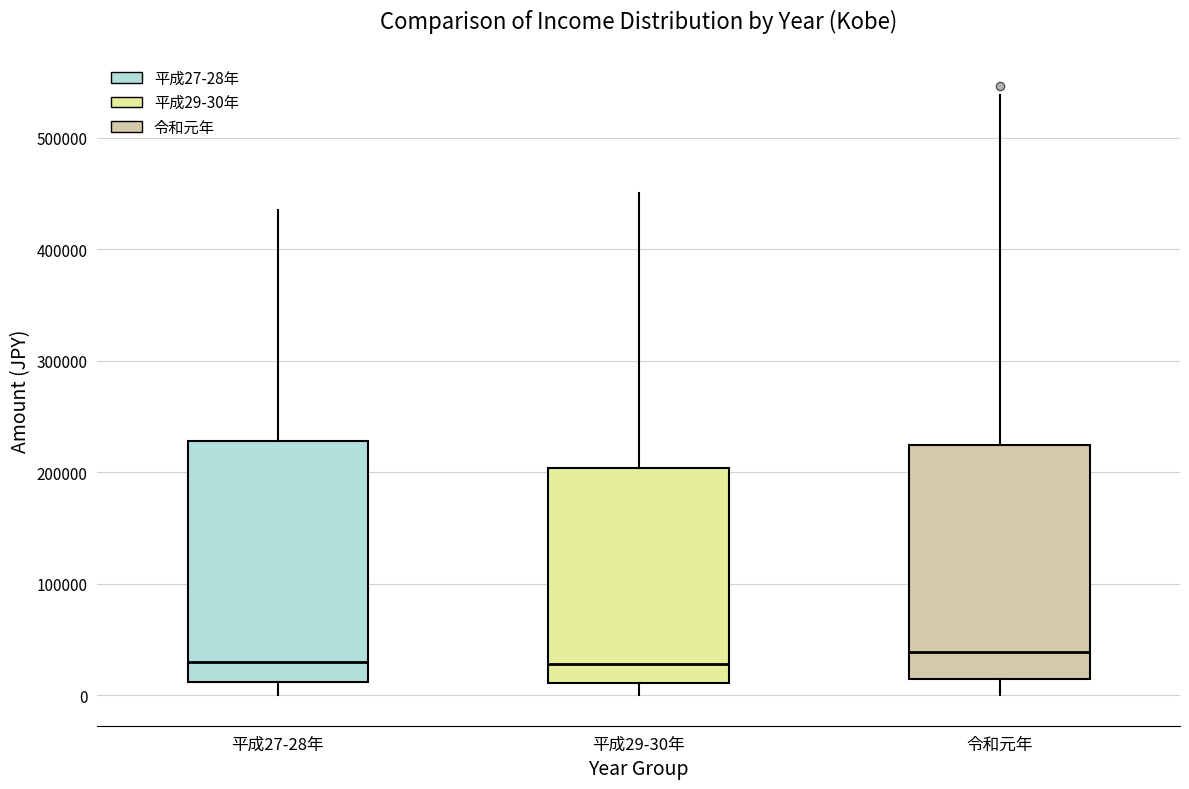

Reading left to right, transcribe this box plot: for each box, give where its median line is, the range the box spans, and where its two whiskers end, as read against the y-axis. The values are not printed on the chart, so give them approximately, as read against the axis.

平成27-28年: median 30000, box 10000 to 230000, whiskers 0 to 440000
平成29-30年: median 30000, box 10000 to 200000, whiskers 0 to 450000
令和元年: median 40000, box 10000 to 220000, whiskers 0 to 540000